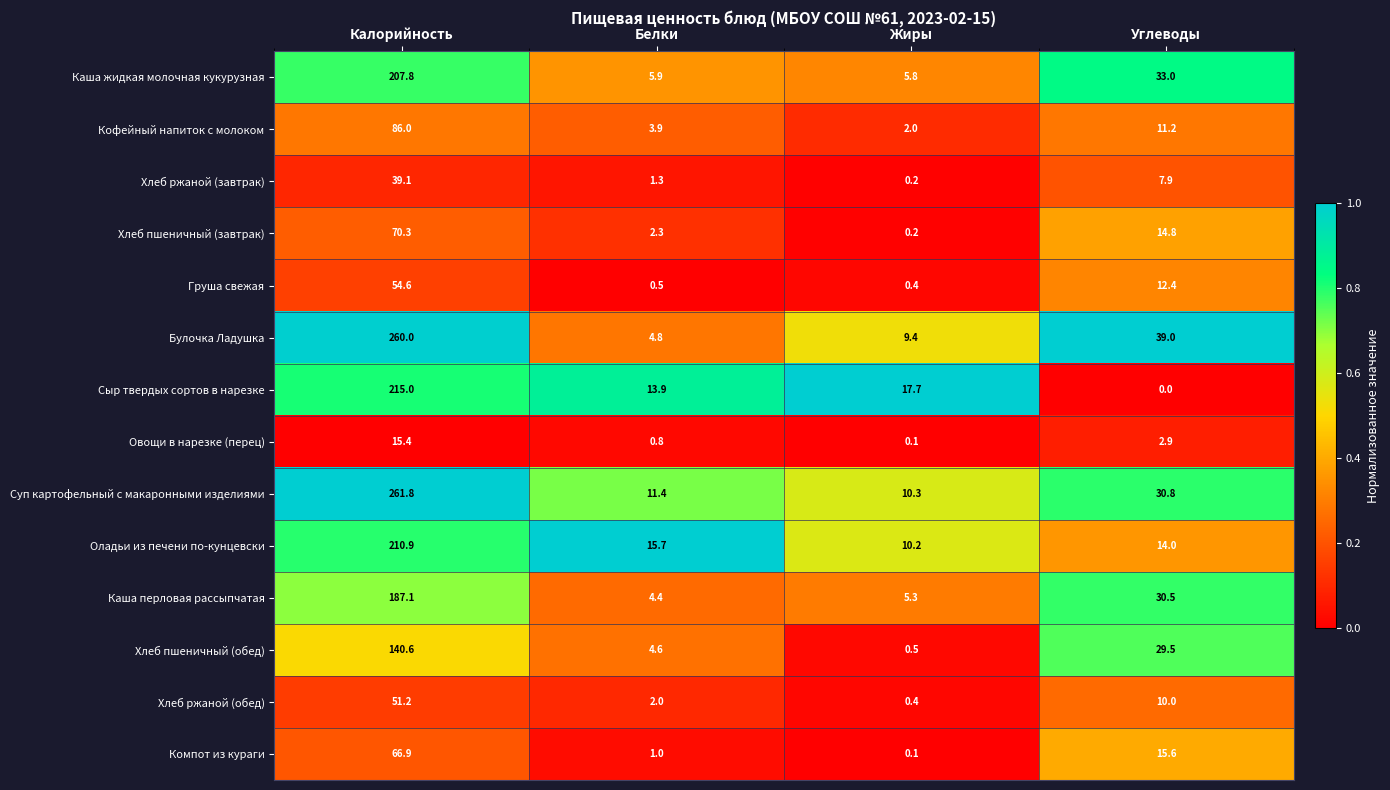

What is the spread (max minus min) of values at Белки?

15.2